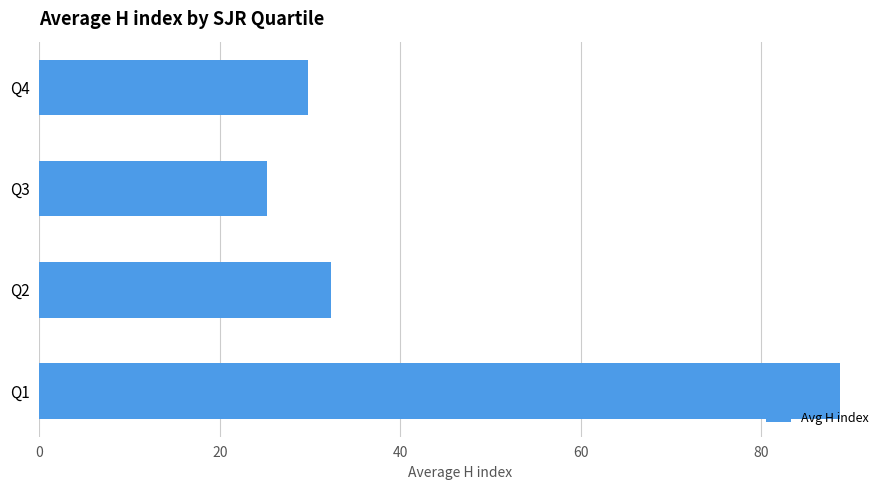

What is the maximum value shown in the chart?

88.7